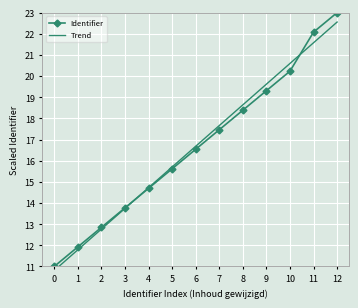

How many data points does each series have?

13